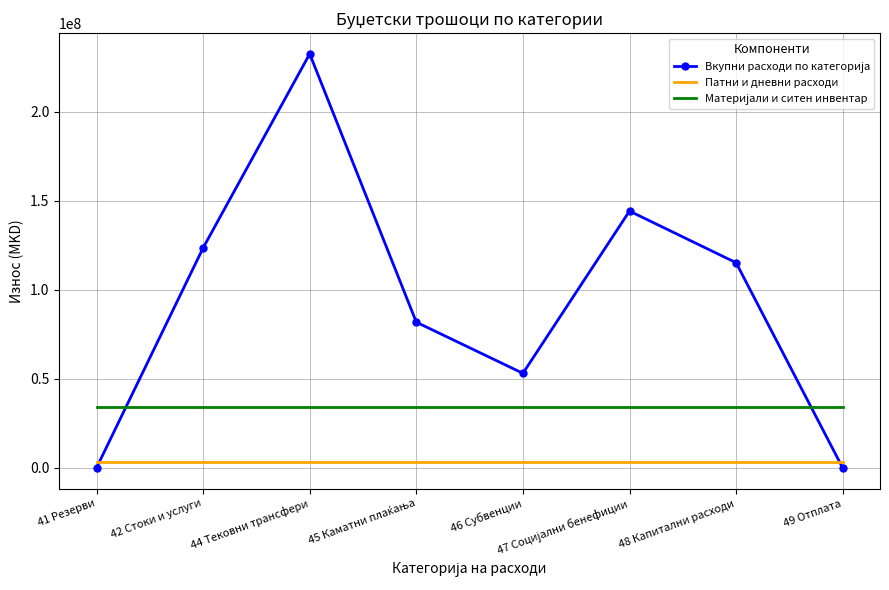

What is the greatest value displayed?

232387101